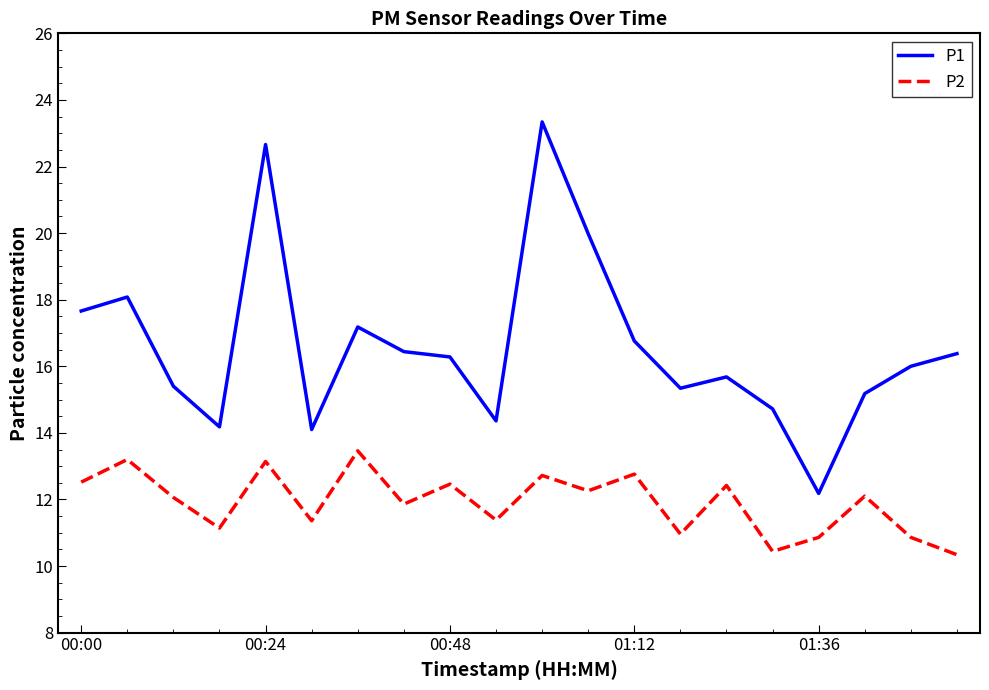

True or false: P2 and P1 cross at least once.

False